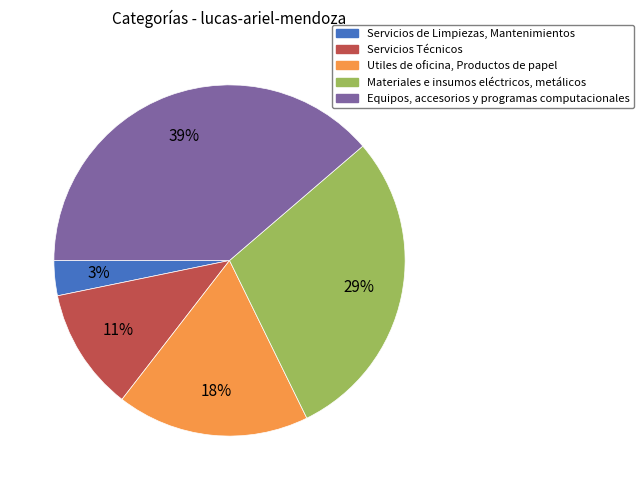

Is it true that Servicios Técnicos is 19% of the pie?

False